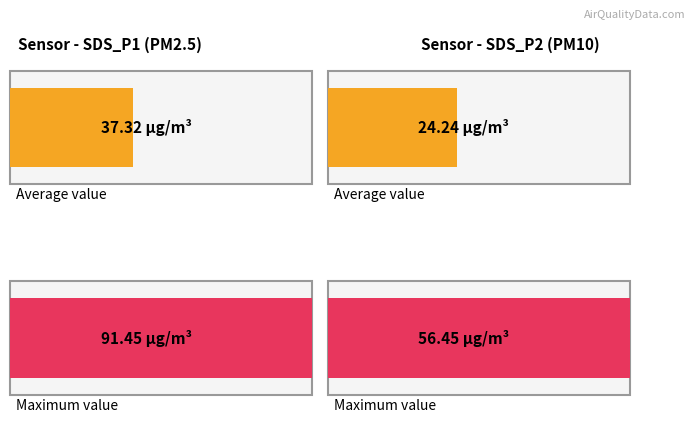

What are all the series names shown in the legend?

SDS_P1, SDS_P2